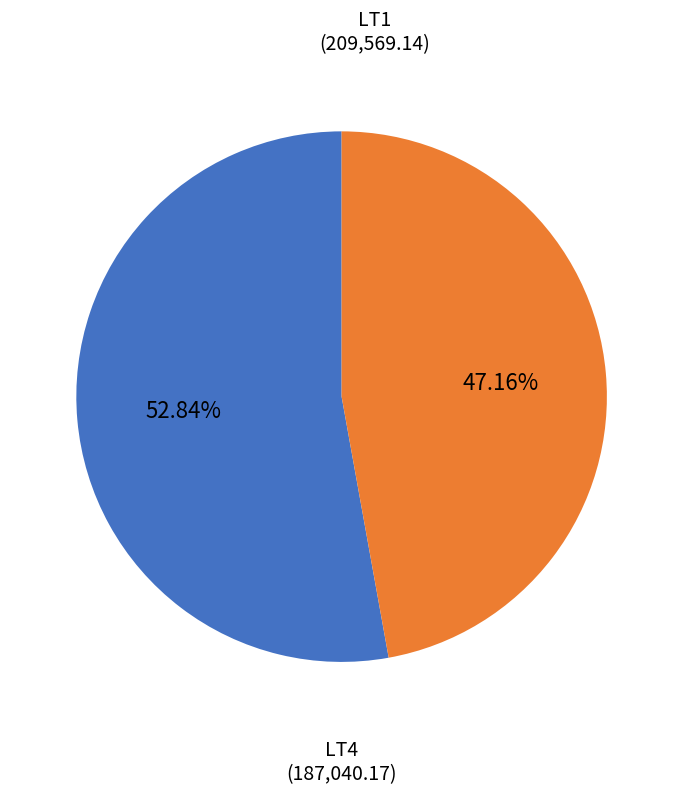

Is there a majority slice in this chart?

Yes